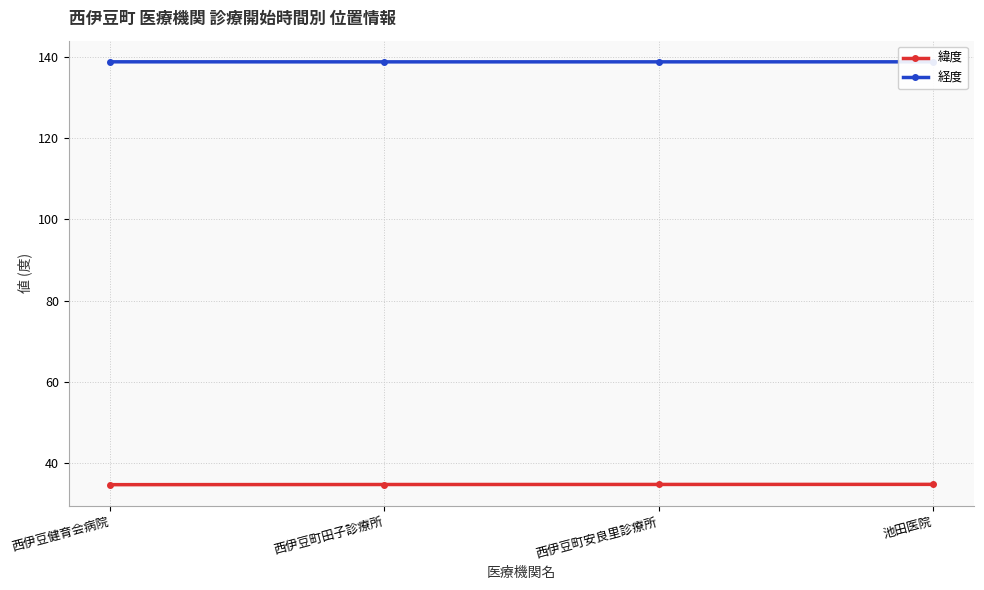

What is the label of the 1st point from the right?

池田医院